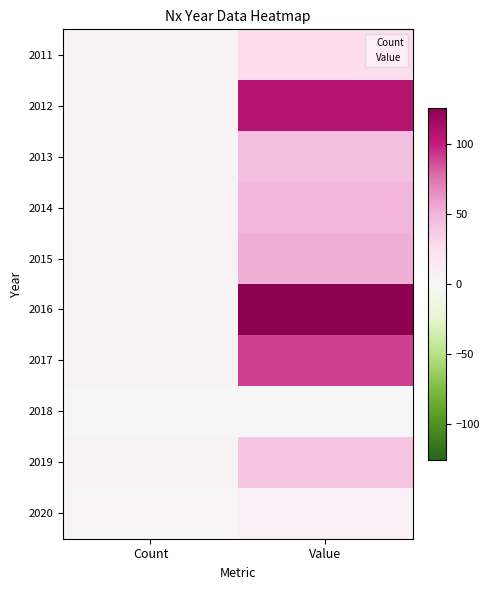

At how many categories does at least one series exceed 77?

1